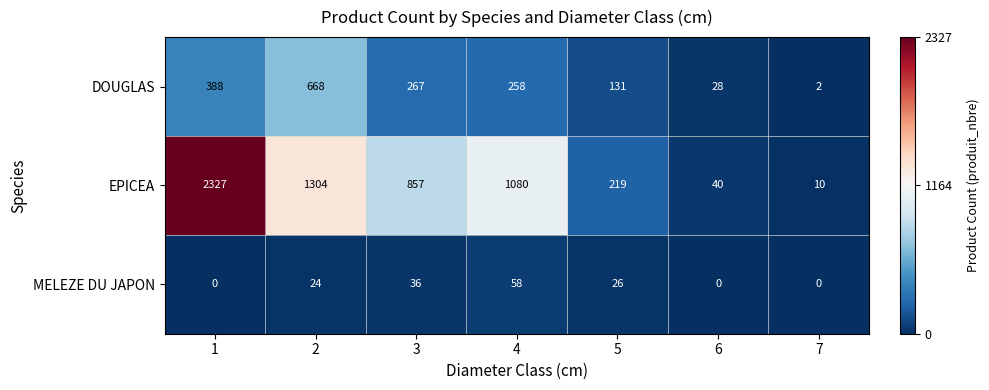

What is the sum of the EPICEA values at 1 and 3?

3184